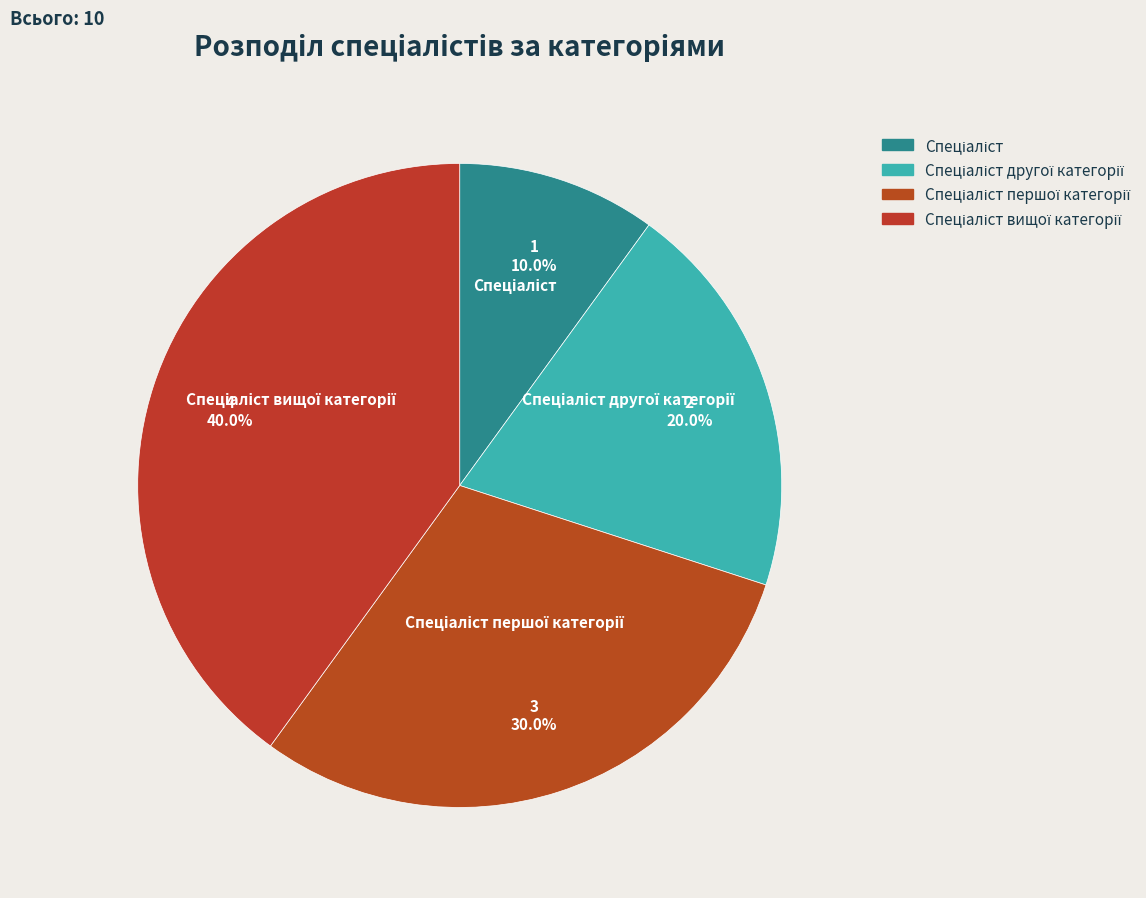

Is there a majority slice in this chart?

No